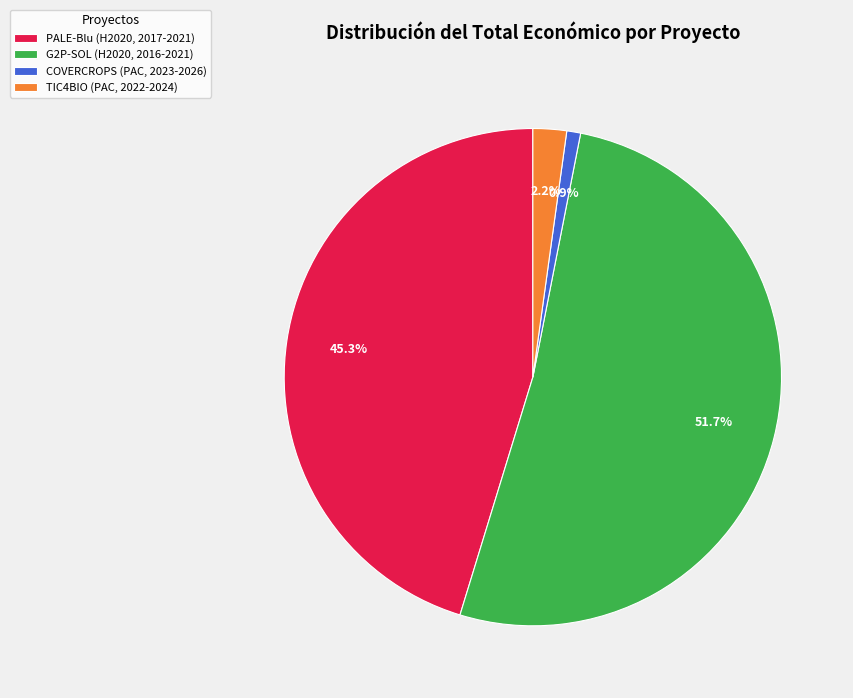

Which slice is the smallest?

COVERCROPS (PAC, 2023-2026)